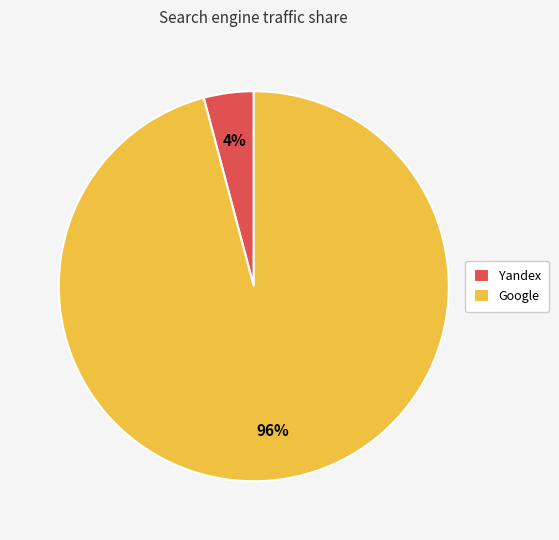

Which slice is the smallest?

Yandex